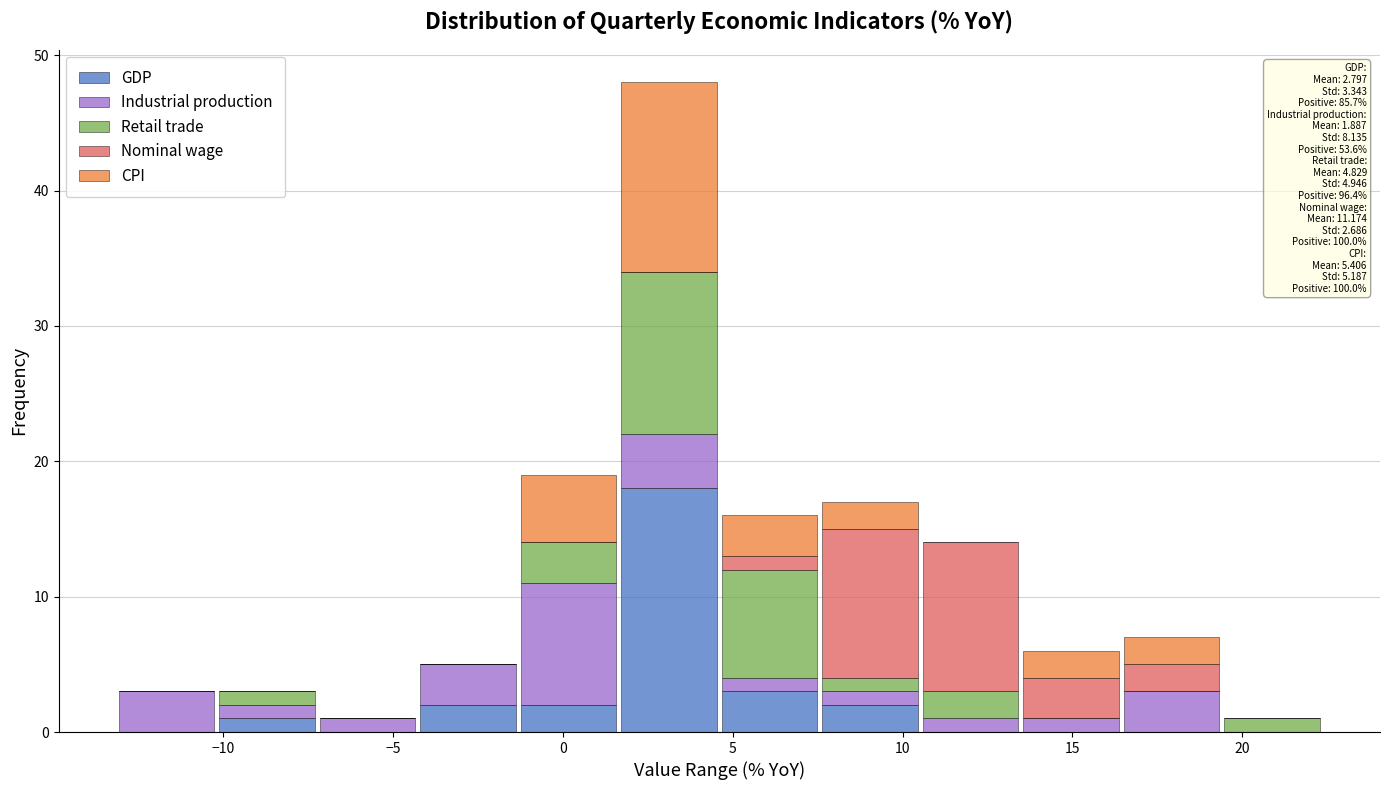

Which range on the x-axis has the tallest stacked bar (by total height)?

1.5 to 4.5